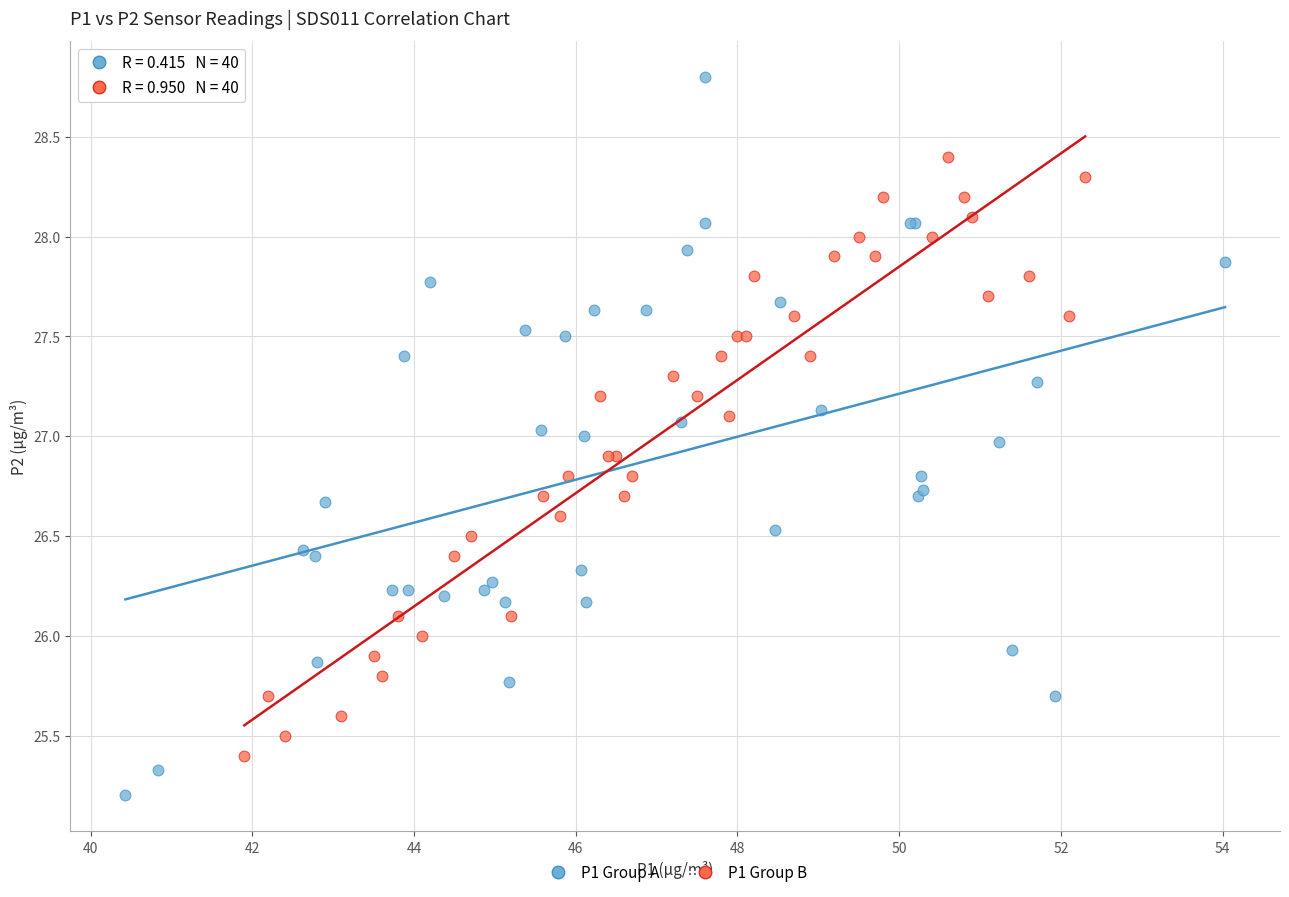

What are all the series names shown in the legend?

P1 Group A, P1 Group B